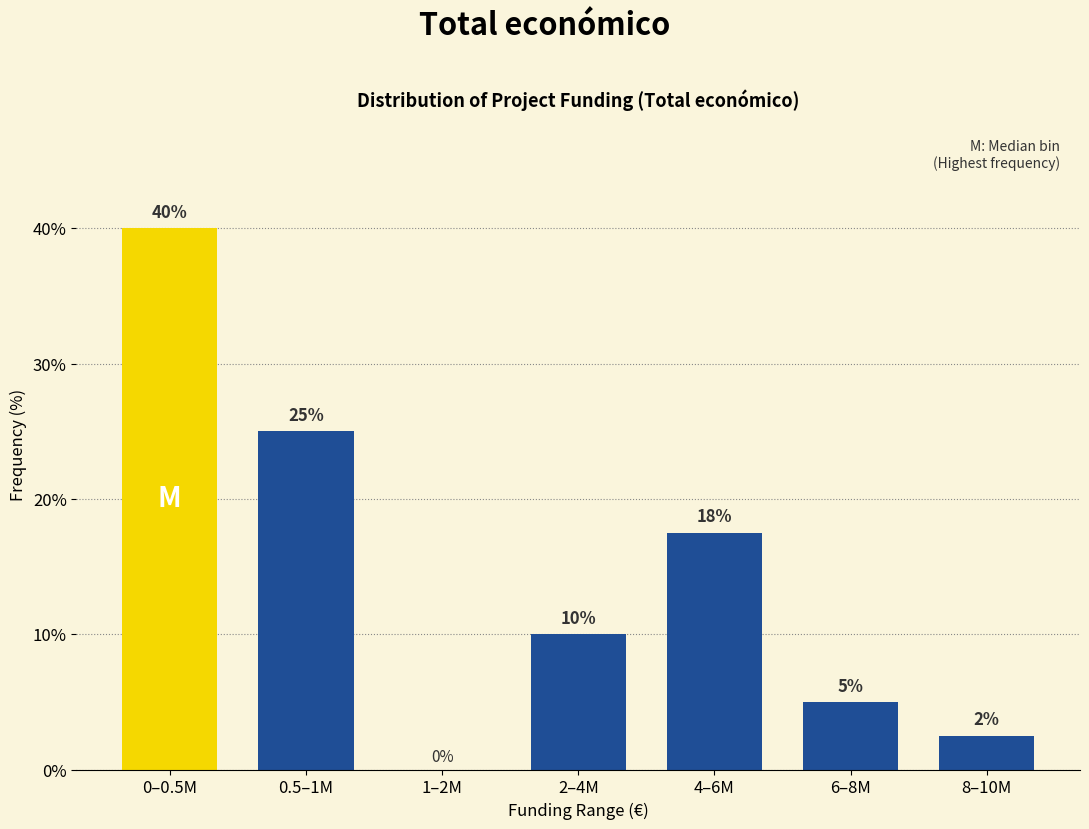

What is the sum of the values at 6–8M and 1–2M?

5.0